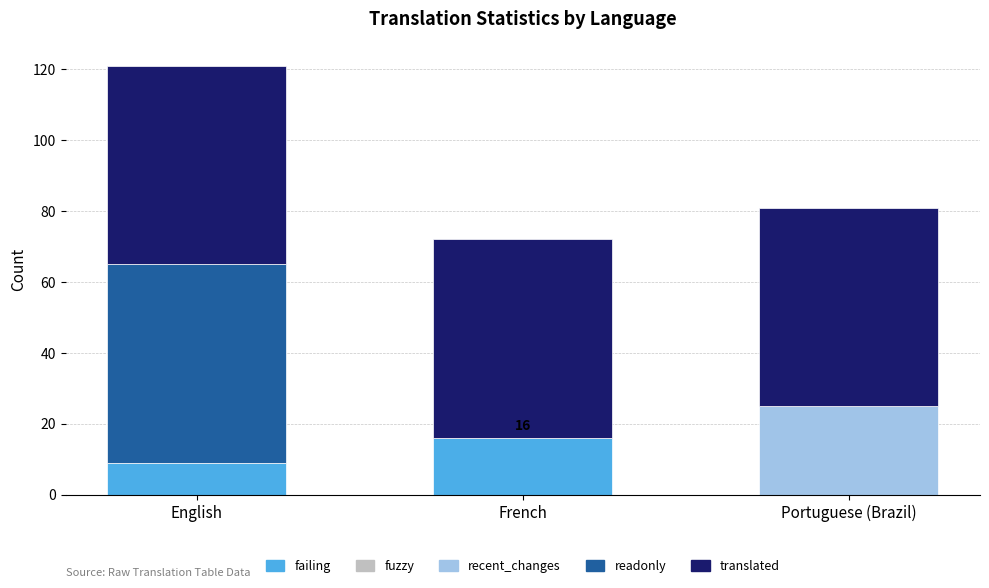

Reading left to right, list the values for the failing series.

English=9	French=16	Portuguese (Brazil)=0